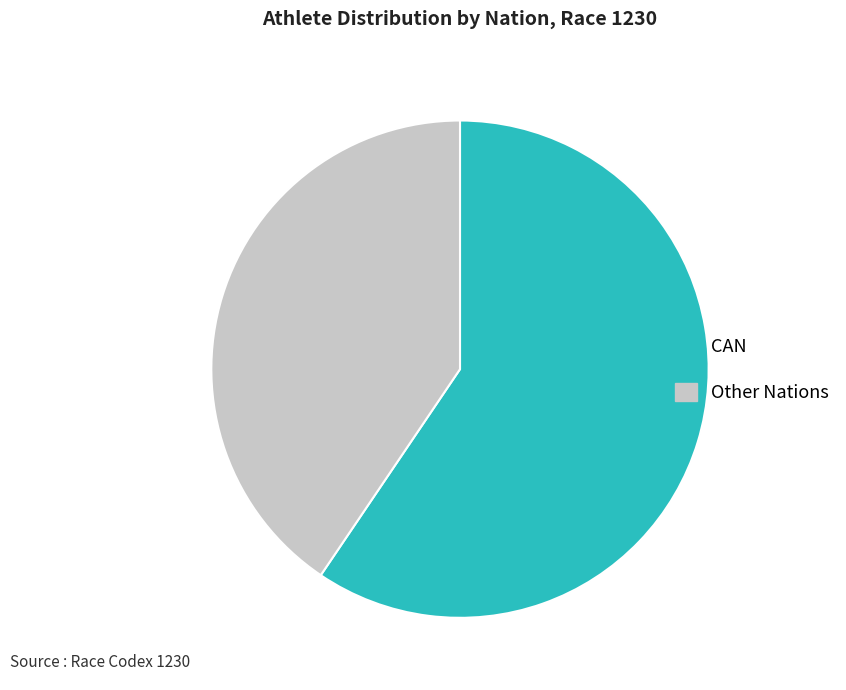

Approximately how many times larger is the value at CAN compared to Other Nations?

1.5